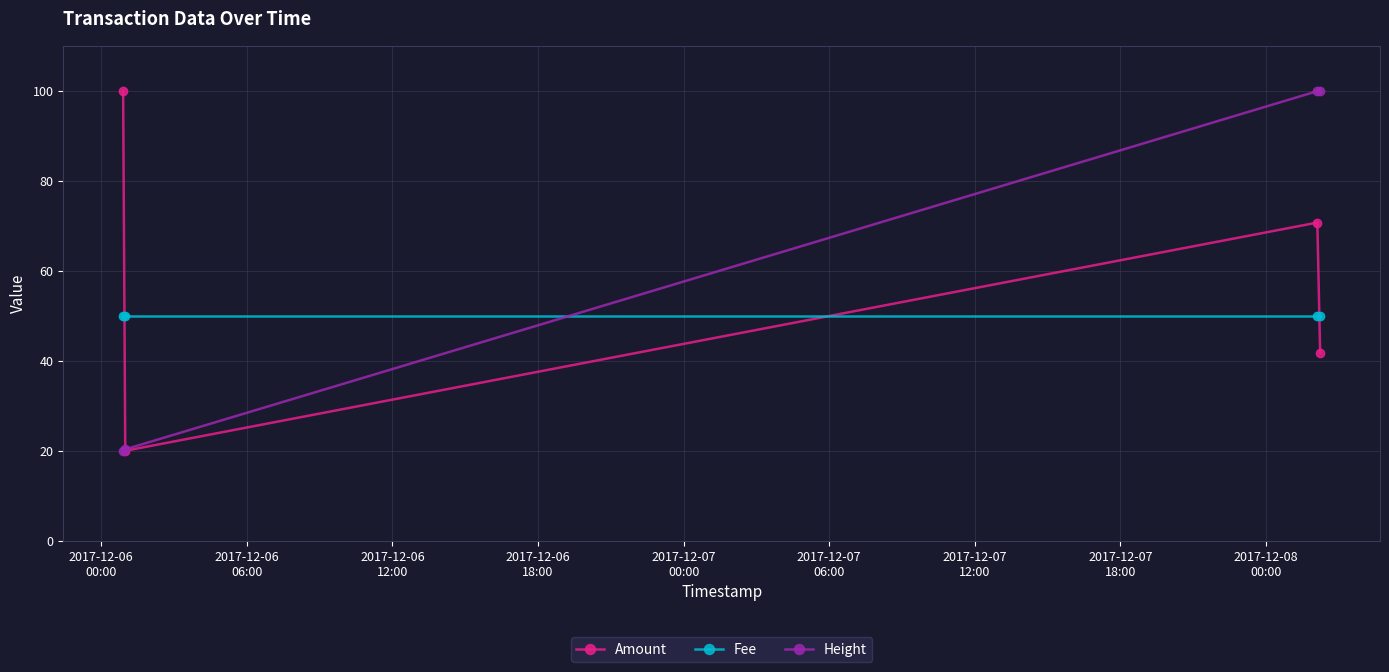

What is the highest value of the Amount series?

100.0